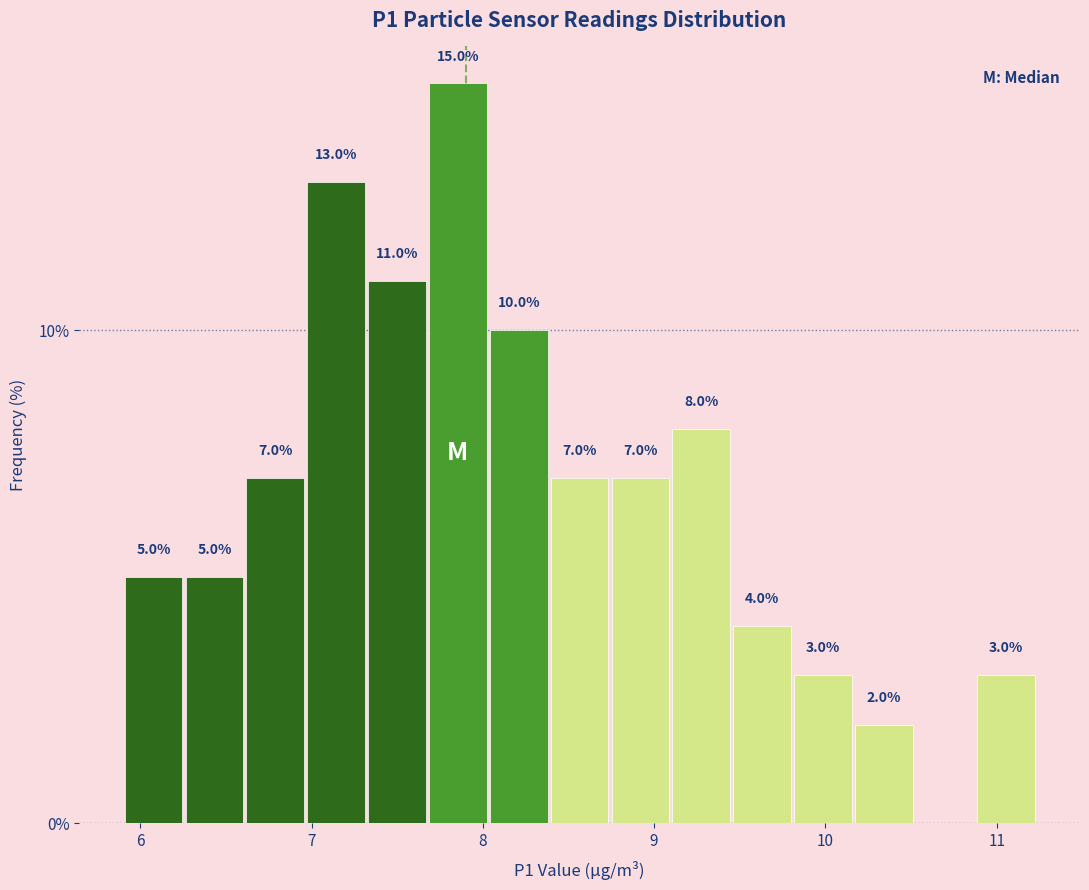

Around what value on the x-axis is the tallest bar? Give the approximate position of its centre, as read against the axis.

7.9